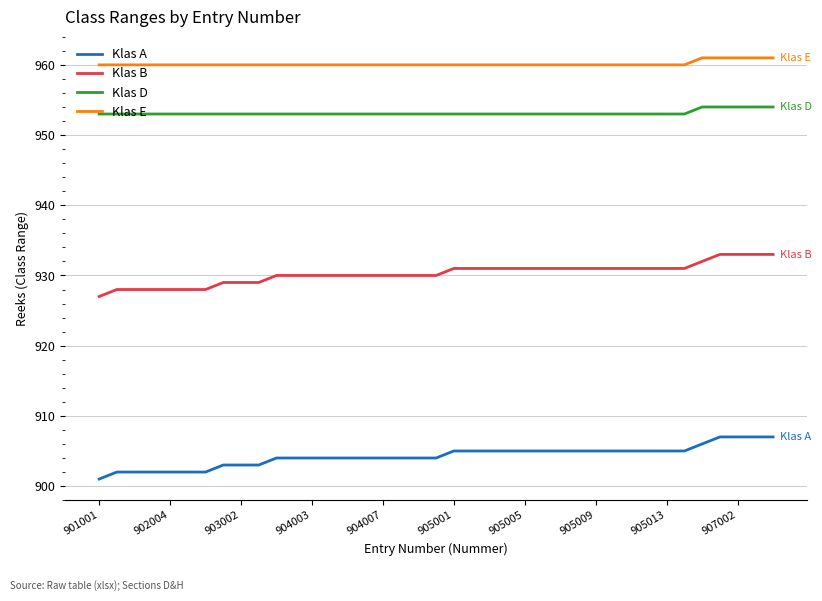

What is the greatest value displayed?

961